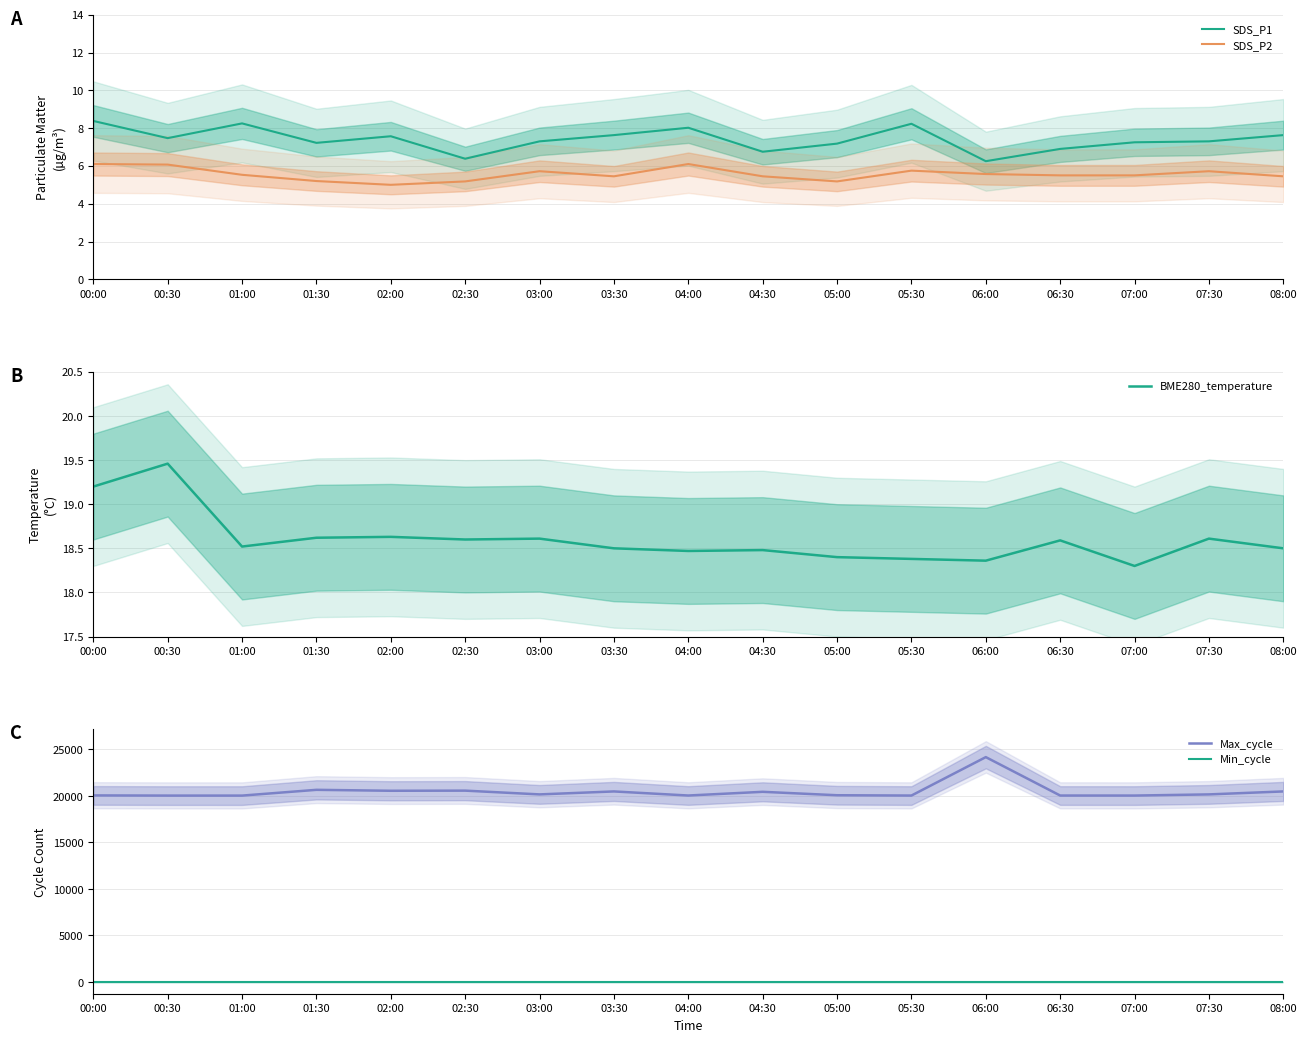

What position from the left is 01:30?

4